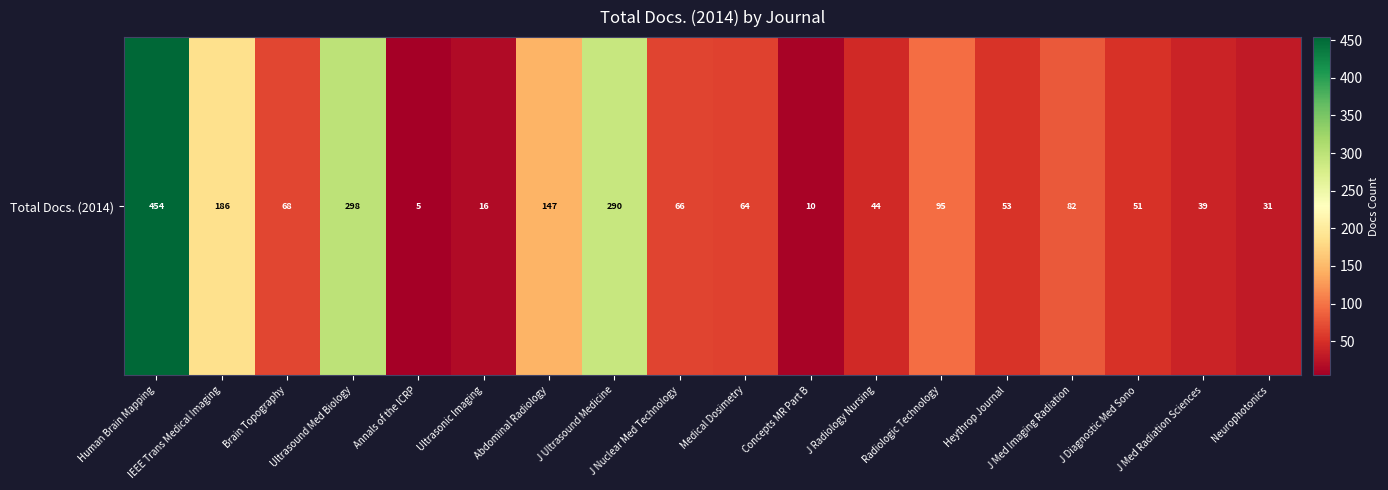

Which has a higher value, Annals of the ICRP or J Diagnostic Med Sono?

J Diagnostic Med Sono